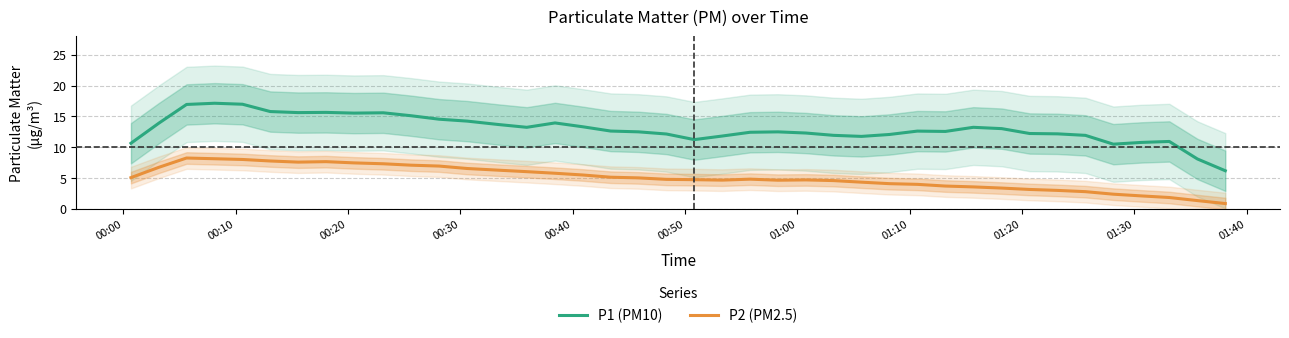

True or false: P1 (PM10) and P2 (PM2.5) intersect in this chart.

False